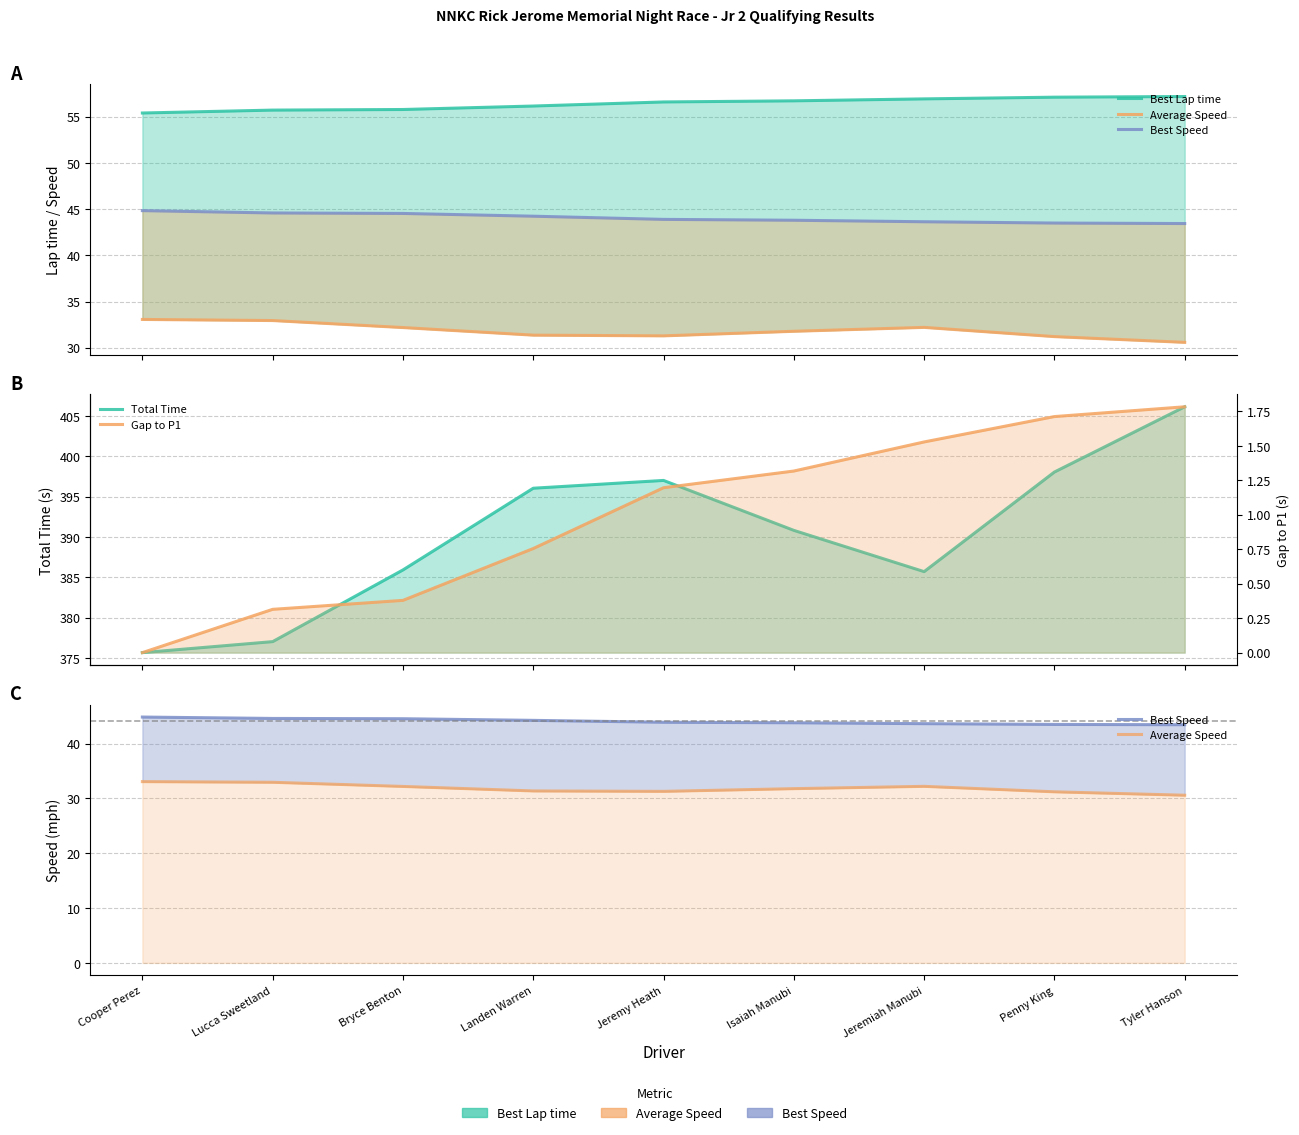

True or false: Gap to P1 and Total Time cross at least once.

False